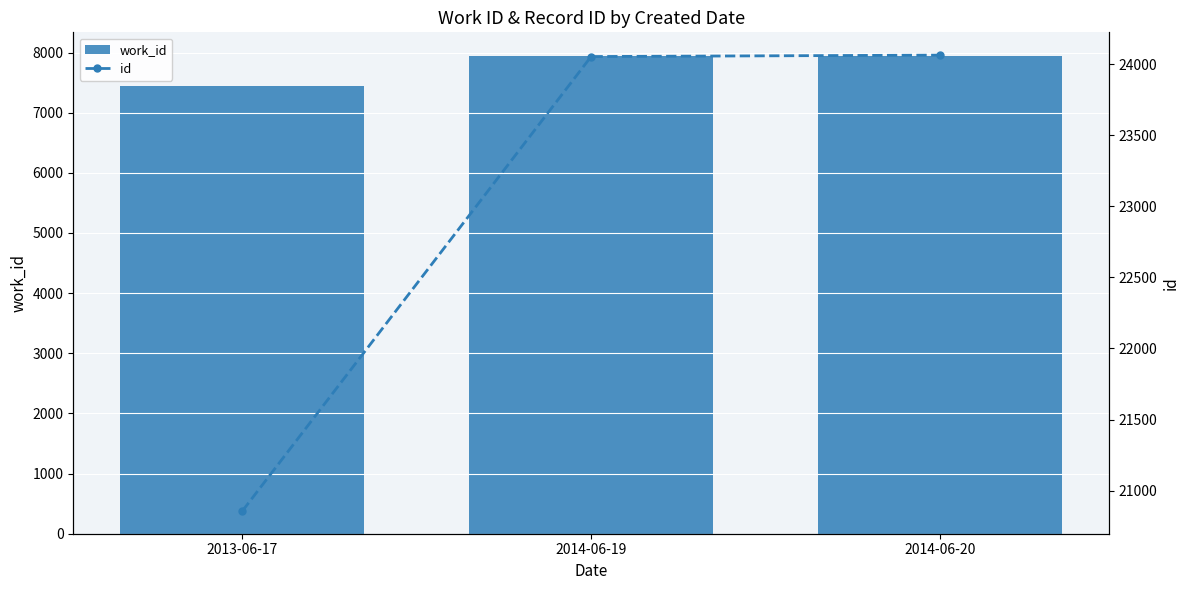

Which category has the lowest value in the id series?

2013-06-17